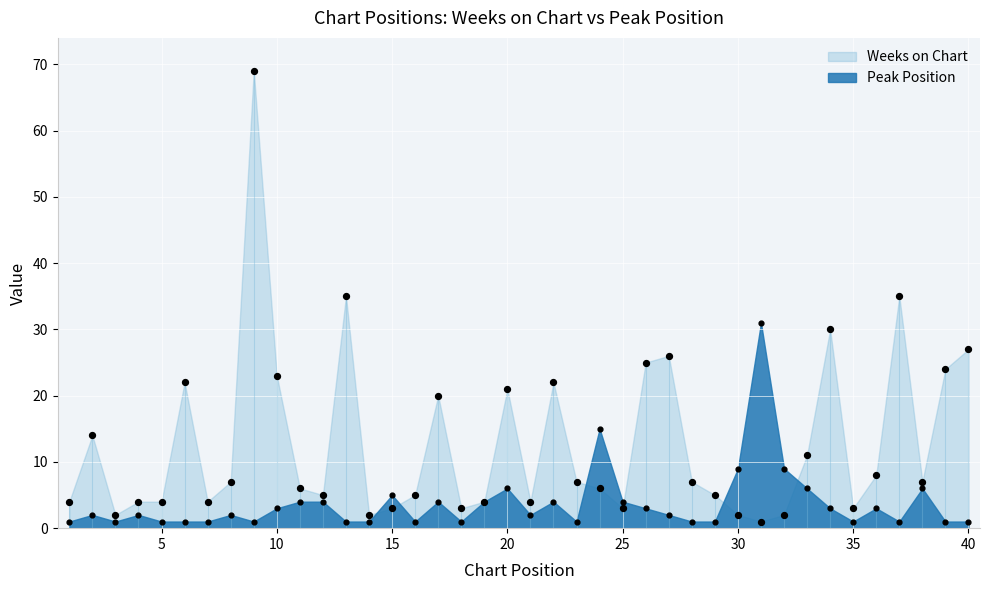

Which series has the largest total across all categories?

Weeks on Chart